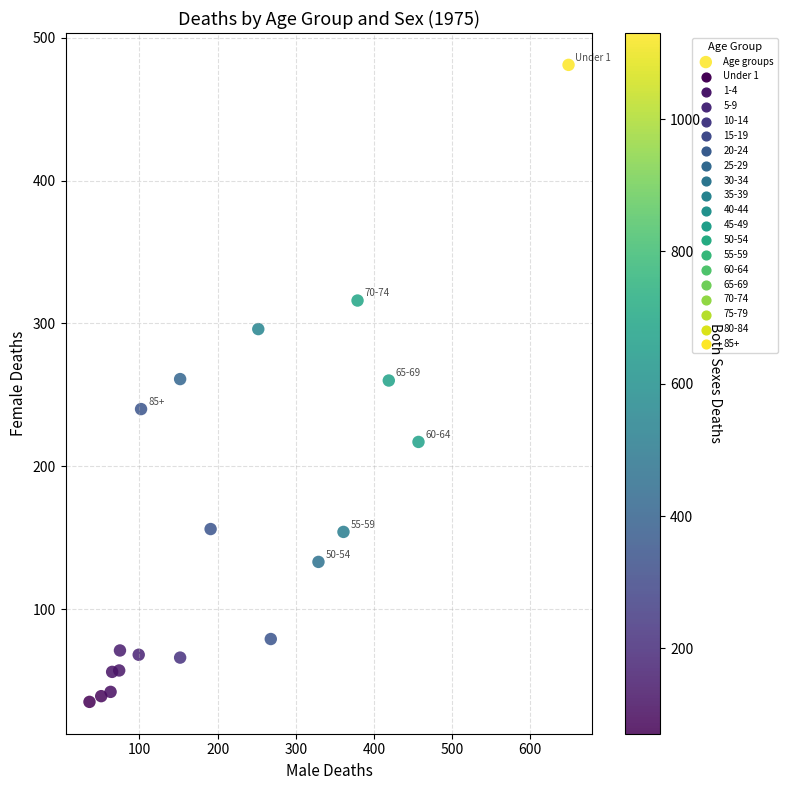

What is the range of X values (max minus min)?

613